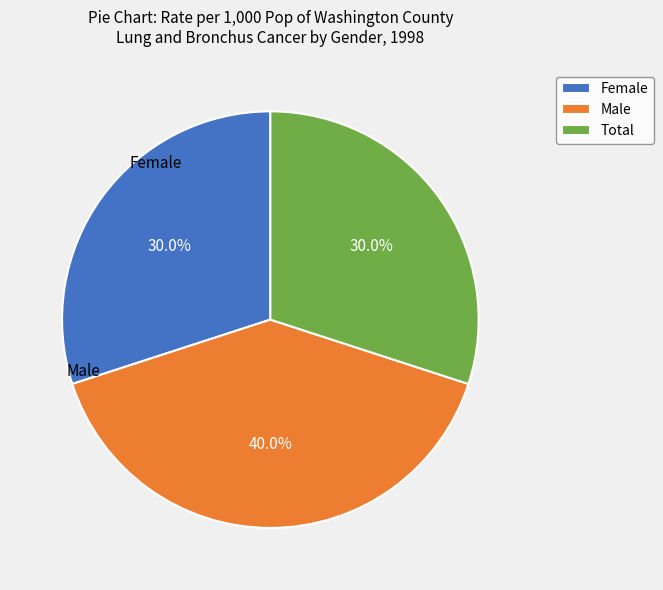

To the nearest percent, what portion does Female represent?

30%